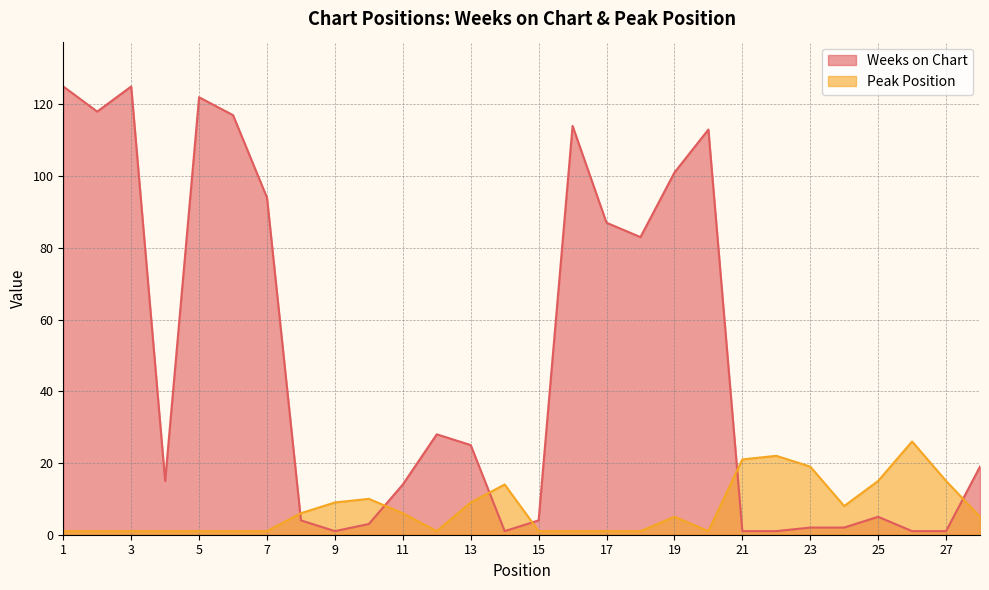

Between 12 and 8, which is larger?

12